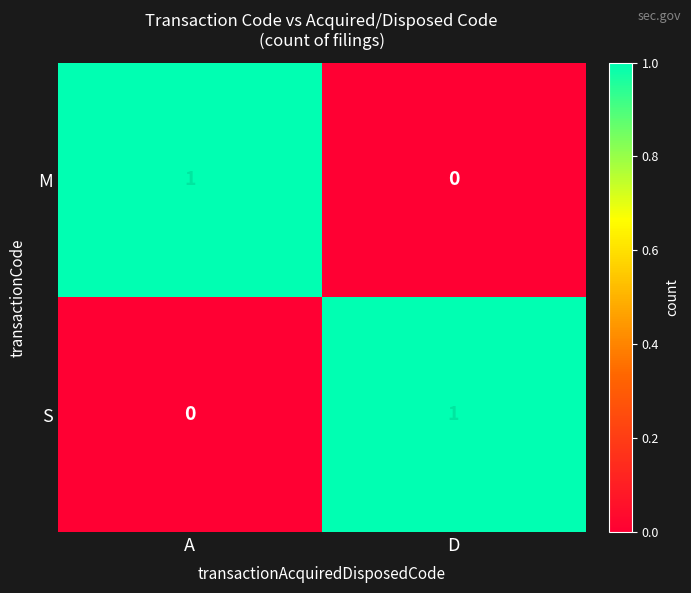

At A, list the series in order from smallest to largest.

S, M